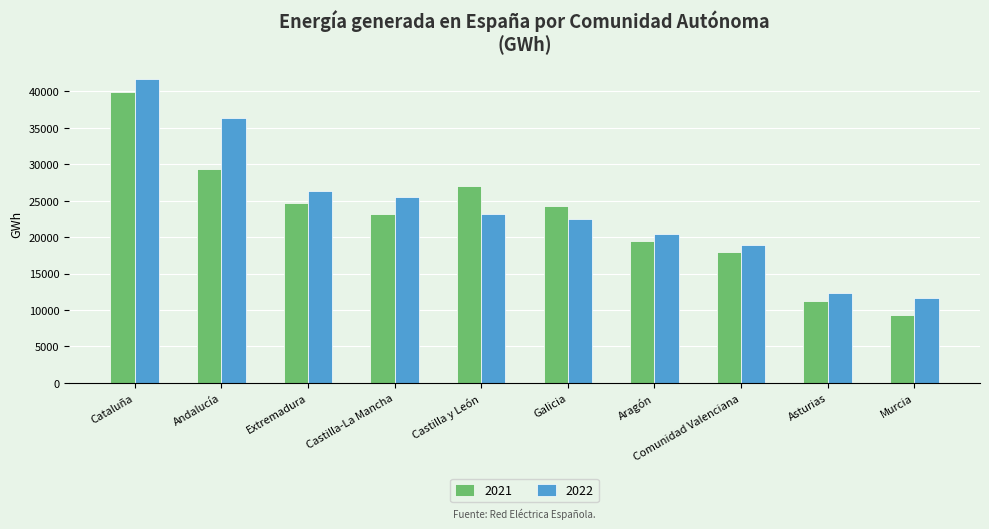

Rank the series by their maximum value, from highest to lowest.

2022, 2021